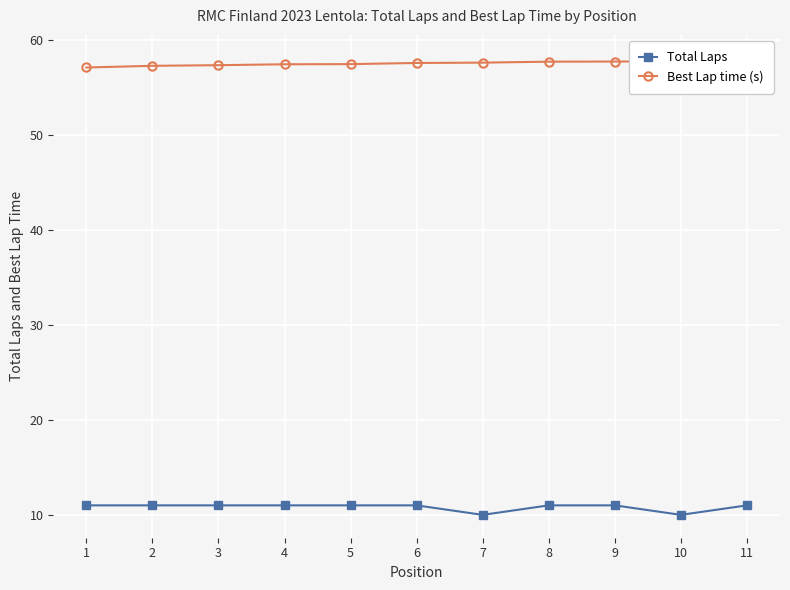

What is the difference between the maximum and minimum values in the Best Lap time (s) series?

1.0